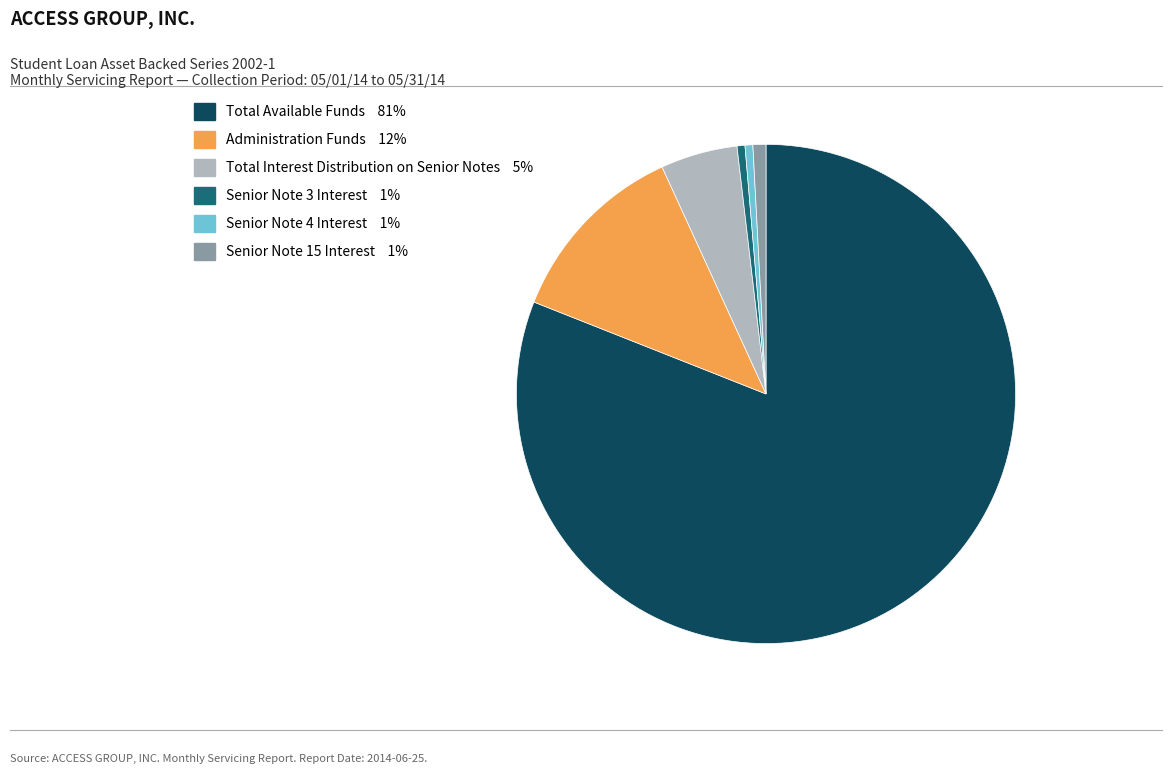

The Total Available Funds slice represents 90% of the pie. True or false?

False